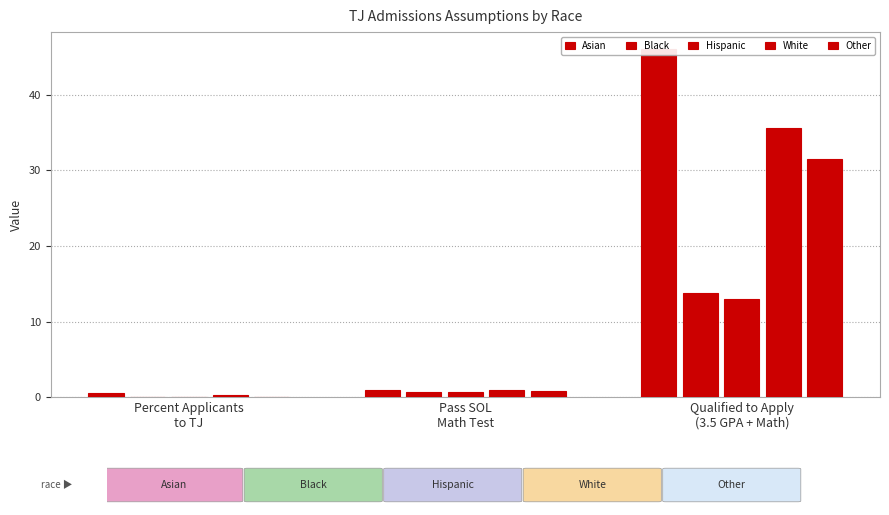

Which label corresponds to the smallest value in the chart?

Percent Applicants
to TJ